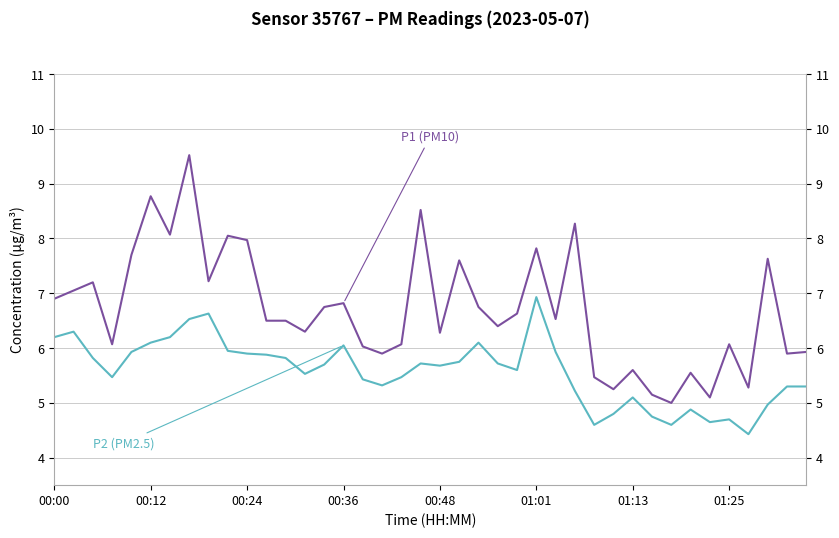

The P1 (PM10) series shows 10.7 at 01:25. True or false?

False